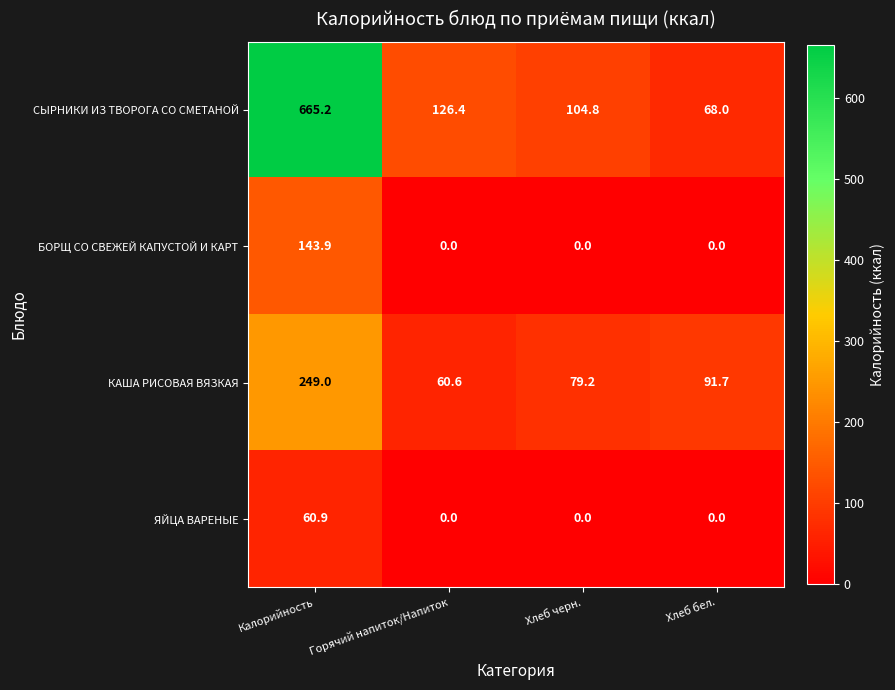

What is the difference between the maximum and minimum values in the БОРЩ СО СВЕЖЕЙ КАПУСТОЙ И КАРТ series?

143.9